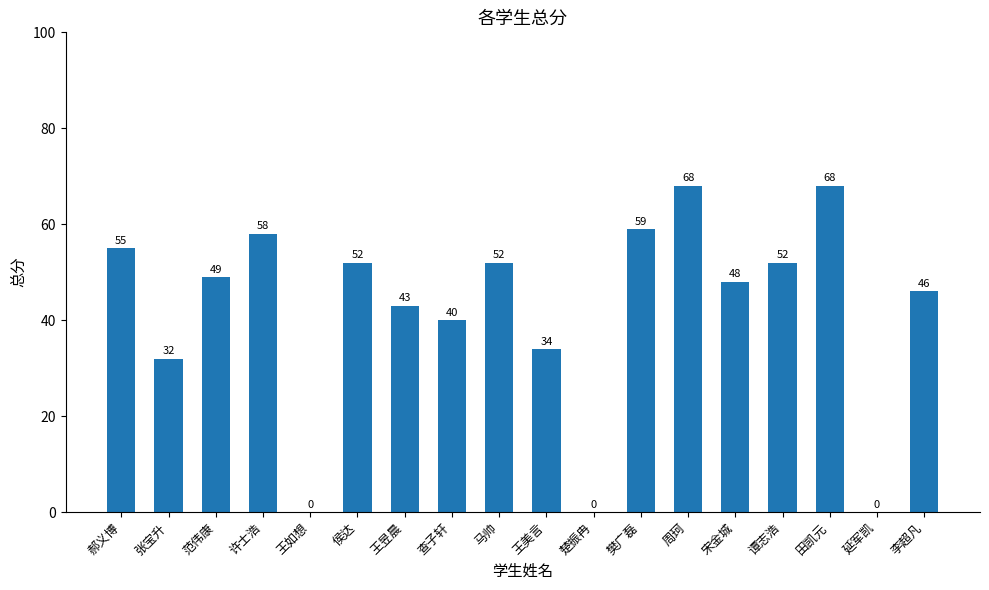

Where is the data nearest to the value 34?

王美言